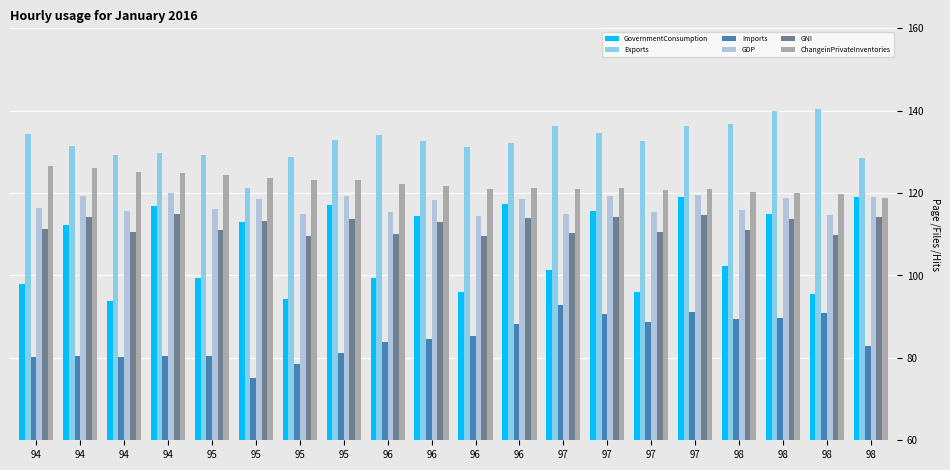

What is the difference between the highest and lowest values at 98?

47.3